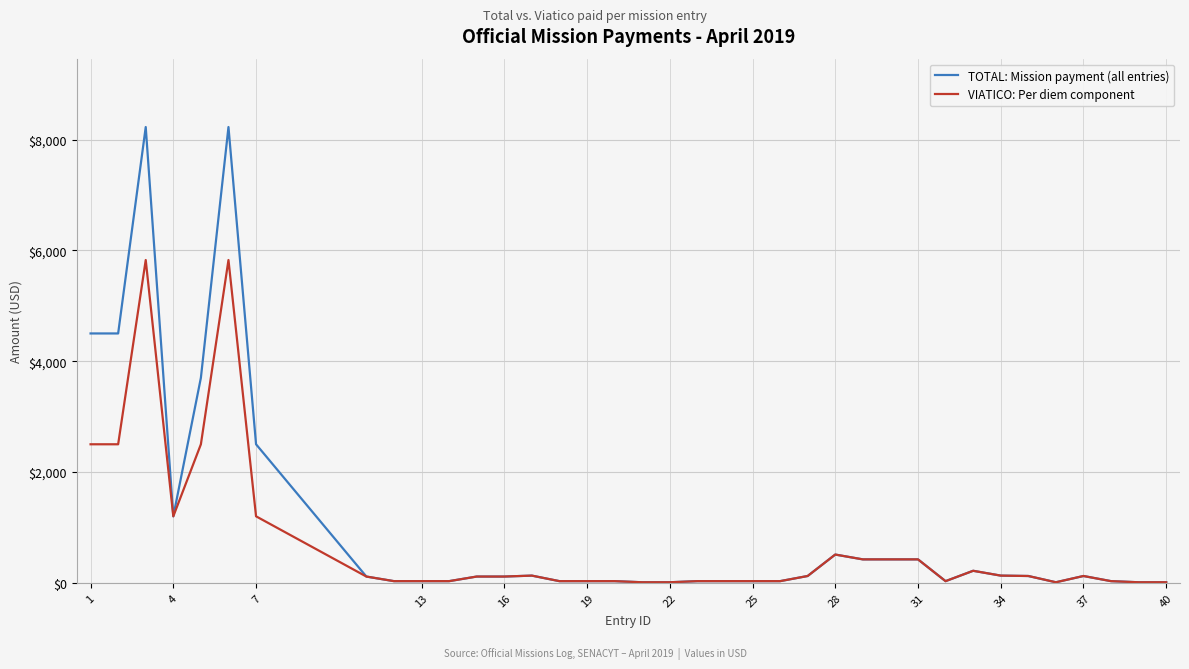

Which series has the largest range (max minus min)?

TOTAL: Mission payment (all entries)